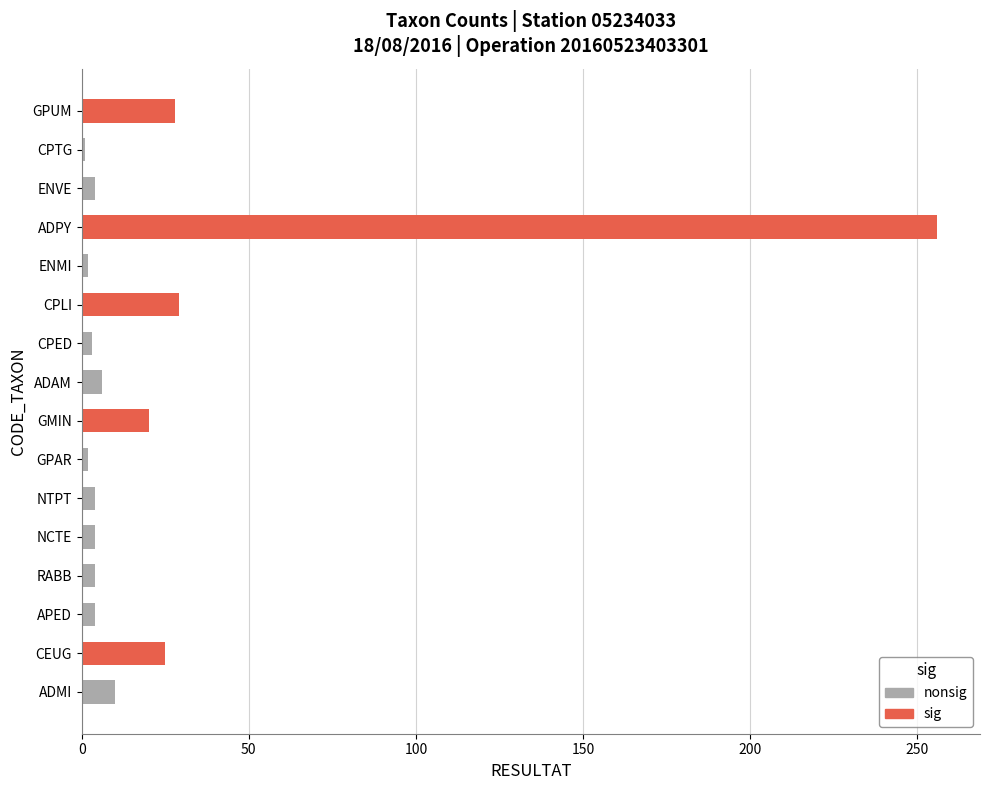

List the labels in order of value, largest first.

ADPY, CPLI, GPUM, CEUG, GMIN, ADMI, ADAM, APED, RABB, NCTE, NTPT, ENVE, CPED, GPAR, ENMI, CPTG